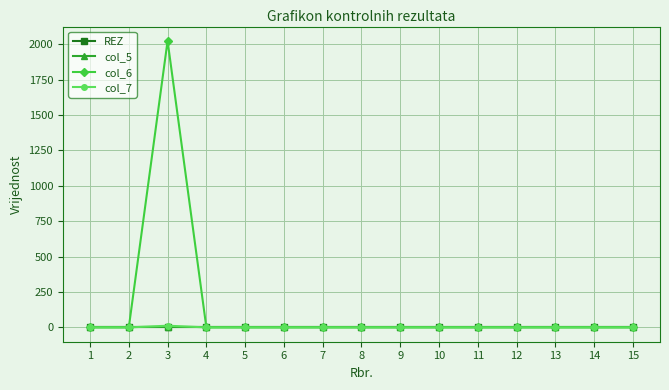

Which series has the widest spread of values?

col_6